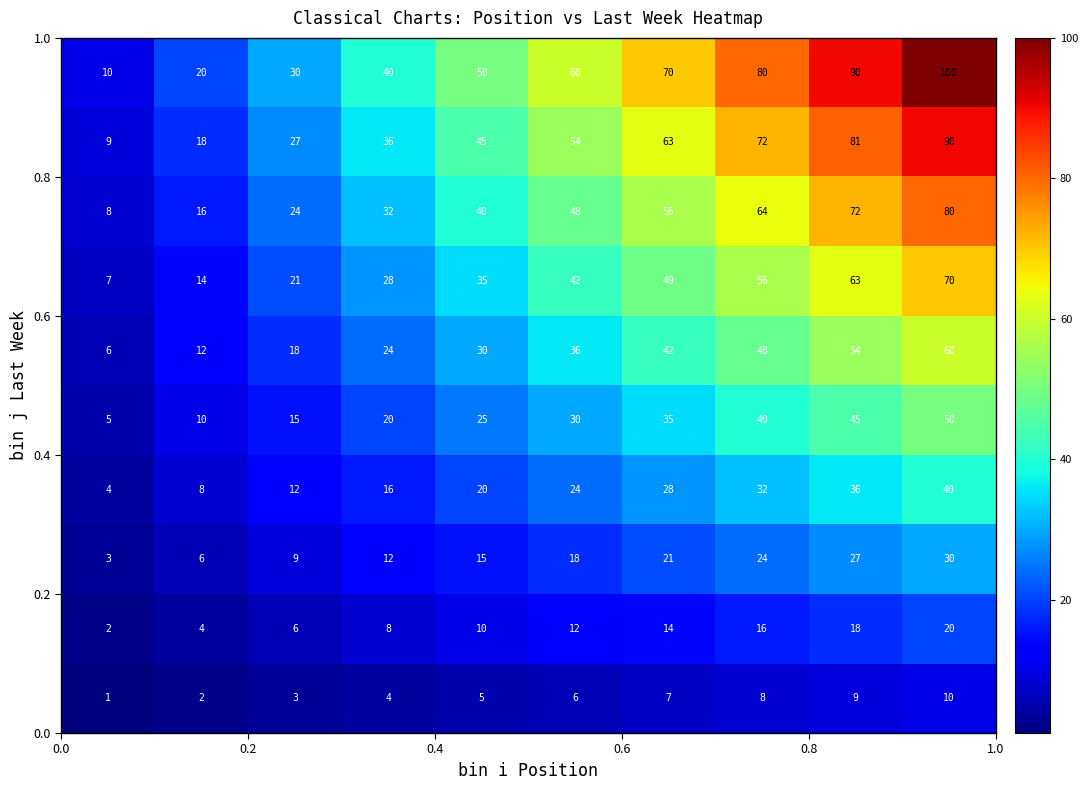

At how many categories does at least one series exceed 27?

8